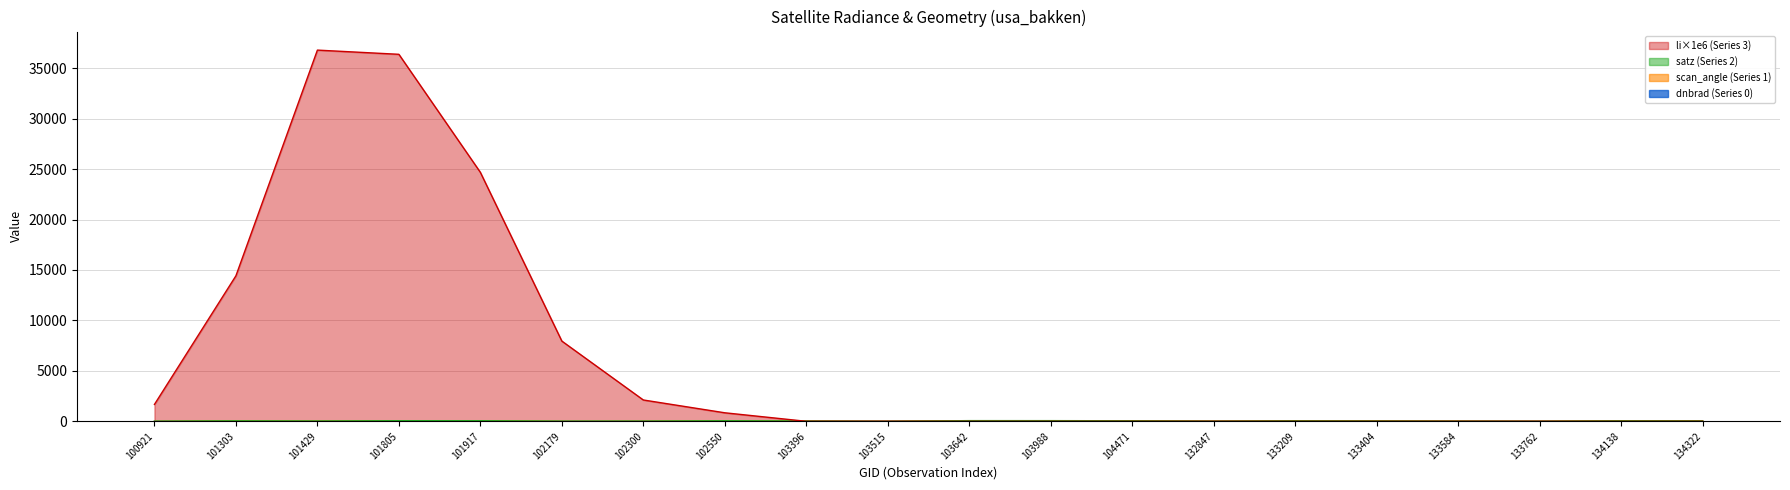

What is the maximum value for dnbrad?

6.7